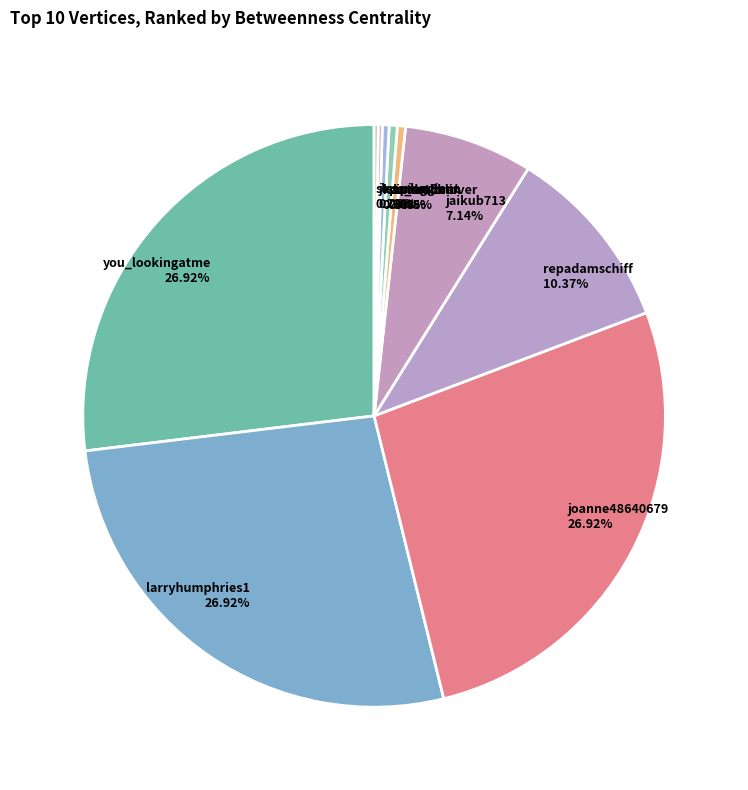

To the nearest percent, what is the average slice percentage?

10%